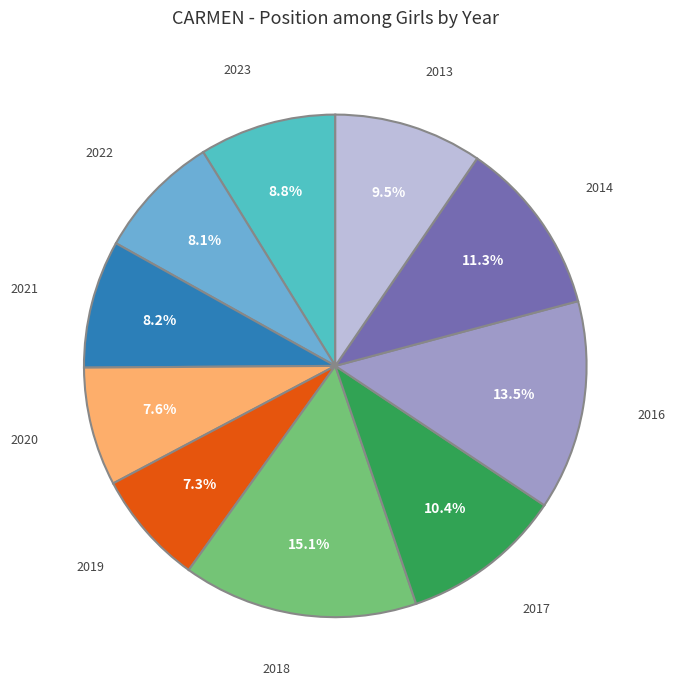

Is there any slice that represents more than half of the pie?

No